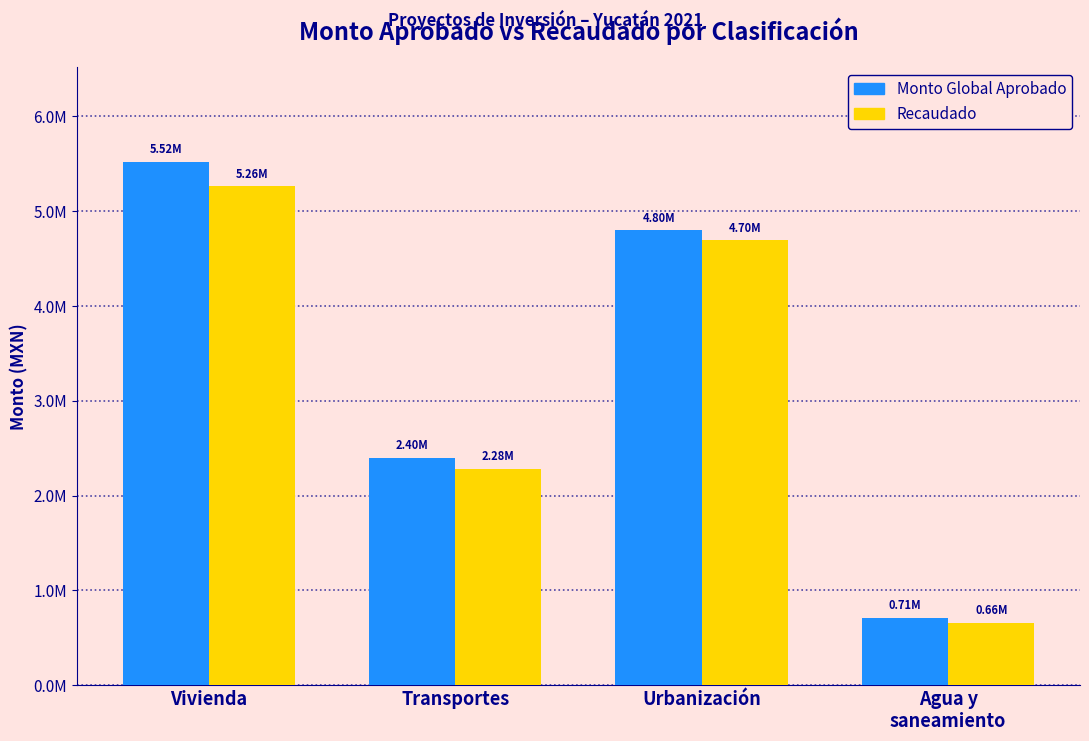

Is the value of Recaudado at Transportes greater than the value of Monto Global Aprobado at Urbanización?

No